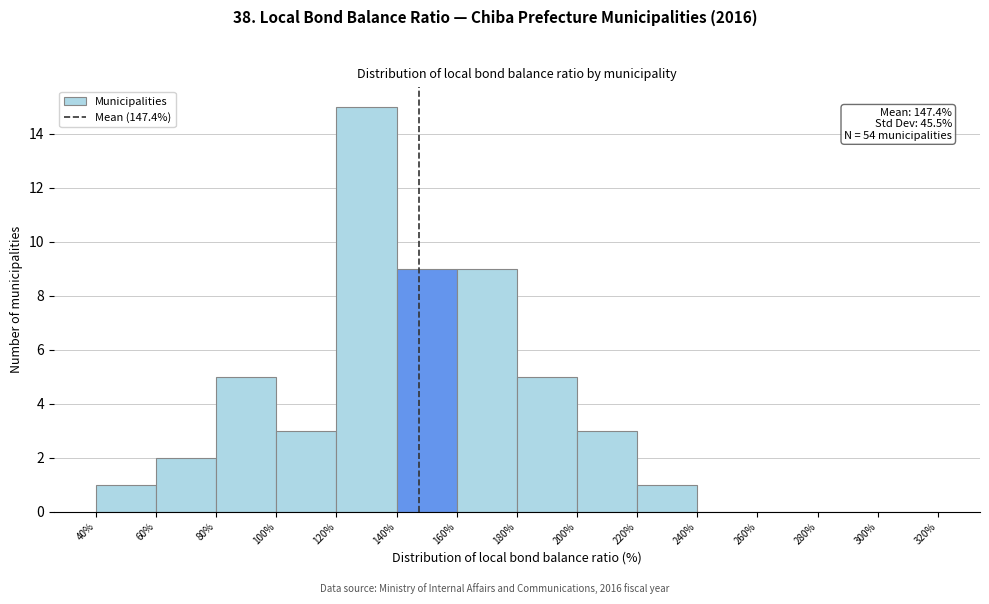

Over which range of the x-axis is the bar tallest?

120% to 140%